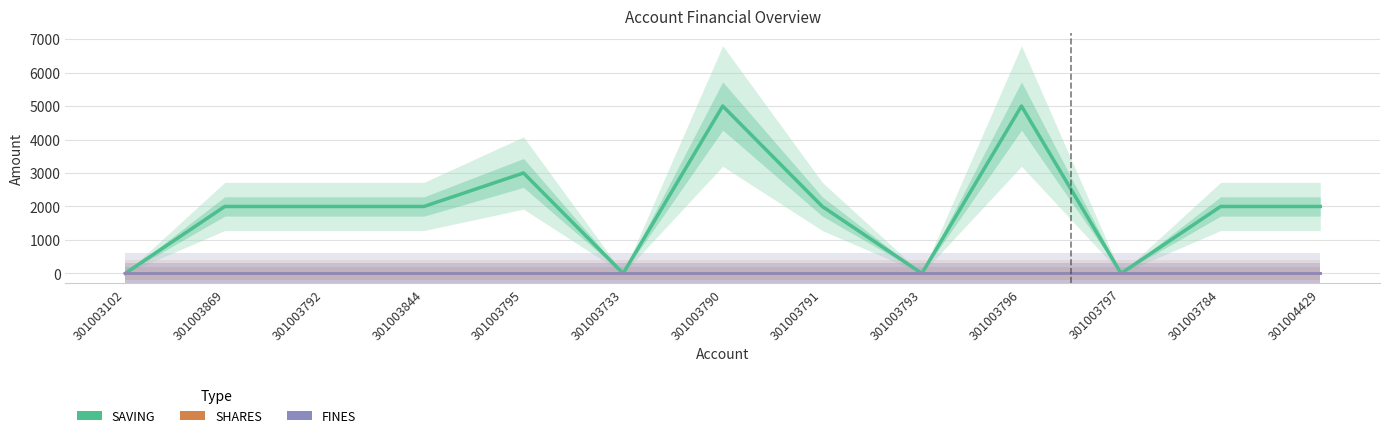

At which category does SAVING reach its first local peak?

301003795